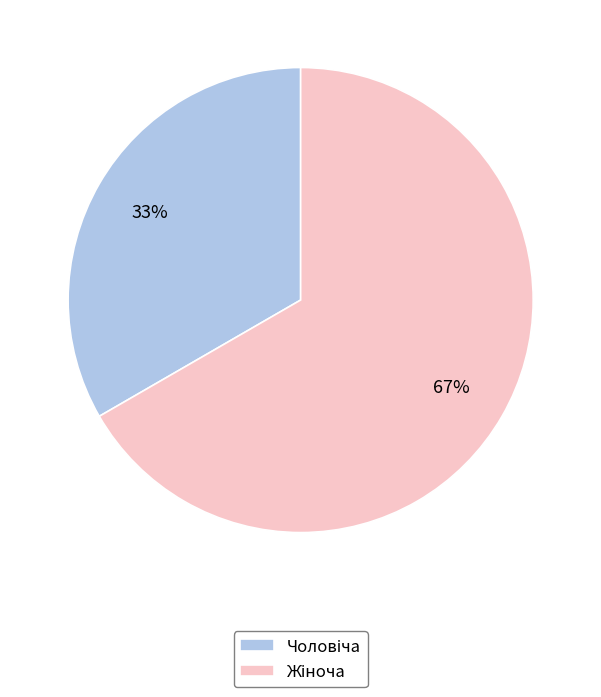

To the nearest percent, what is the average slice percentage?

50%